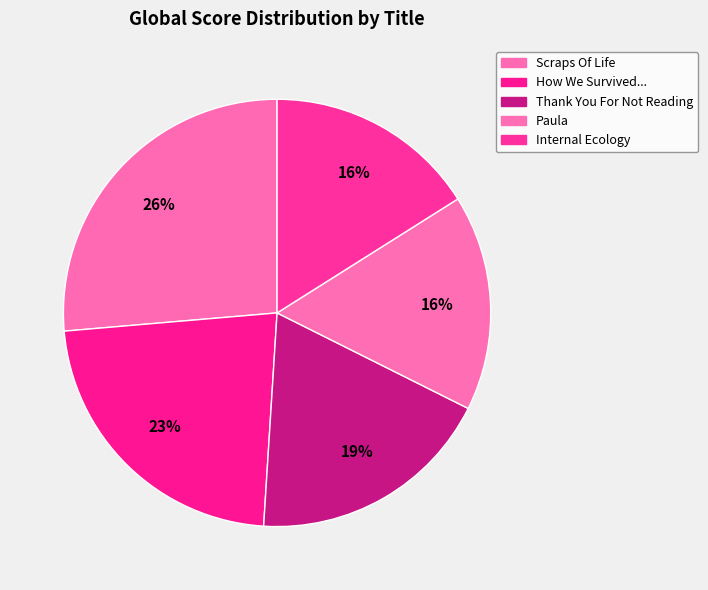

Count the number of slices in the pie.

5